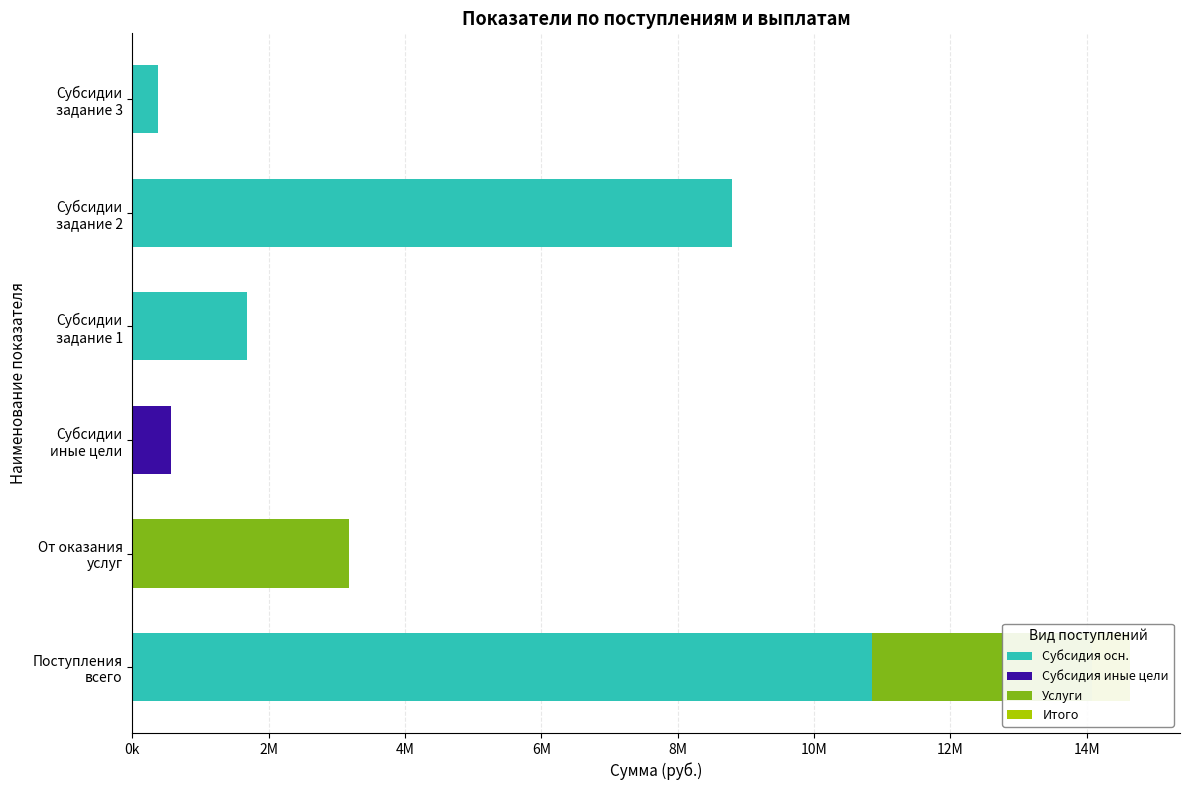

The Субсидия иные цели series shows -239994 at Поступления всего. True or false?

False